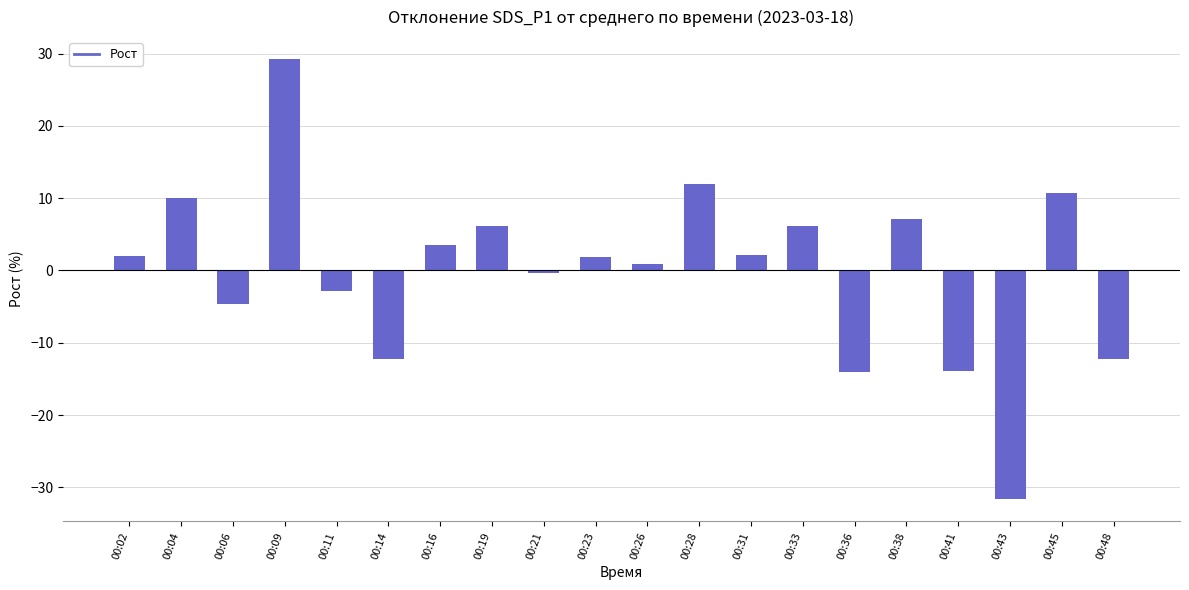

How many values are below zero?

8